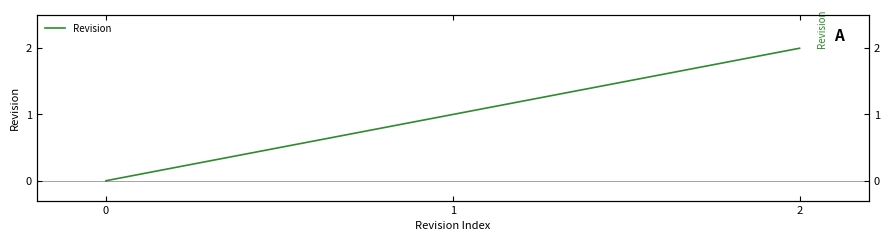

How many positive values are there?

2